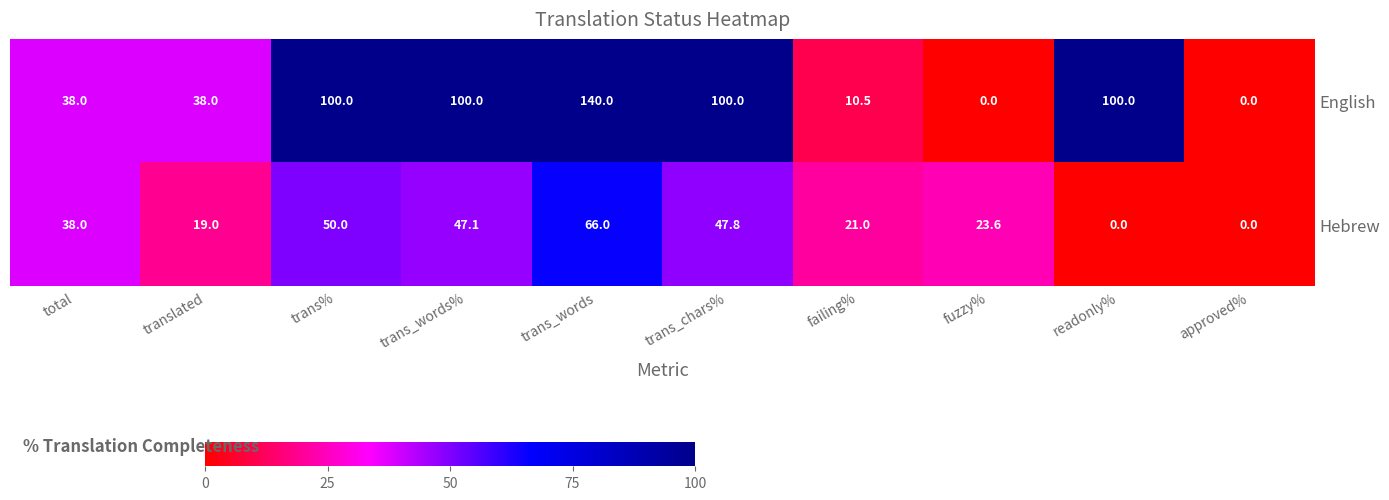

What value does the English series have at trans_words?

140.0